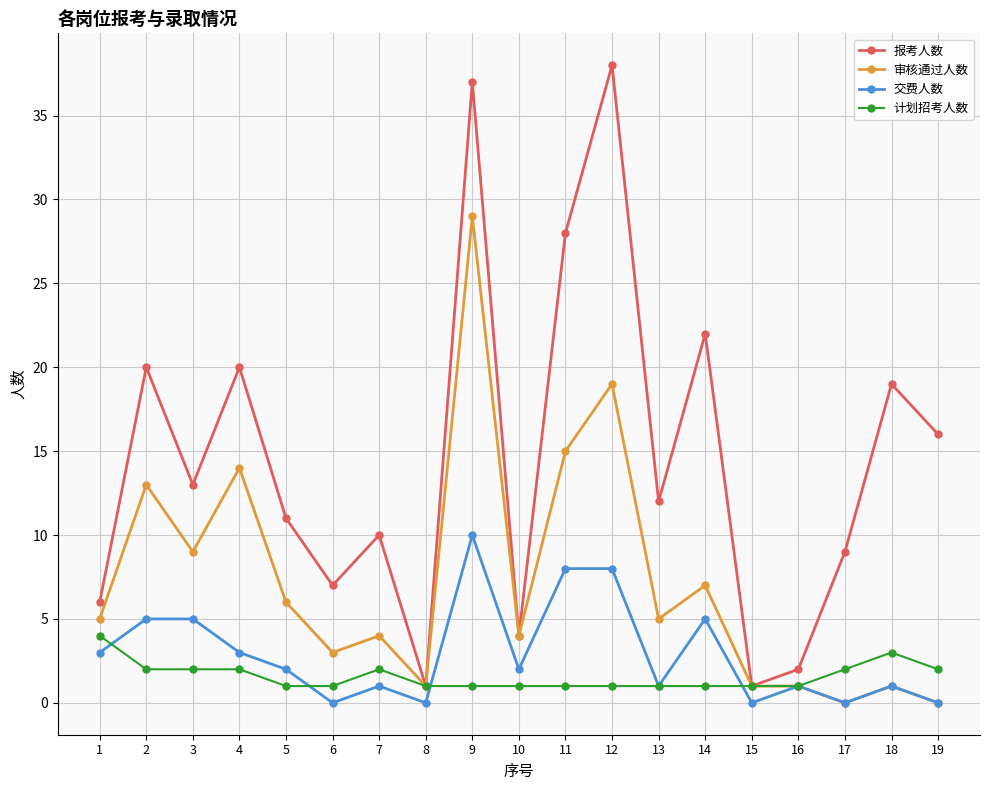

How many values in the 审核通过人数 series are below 5?

9